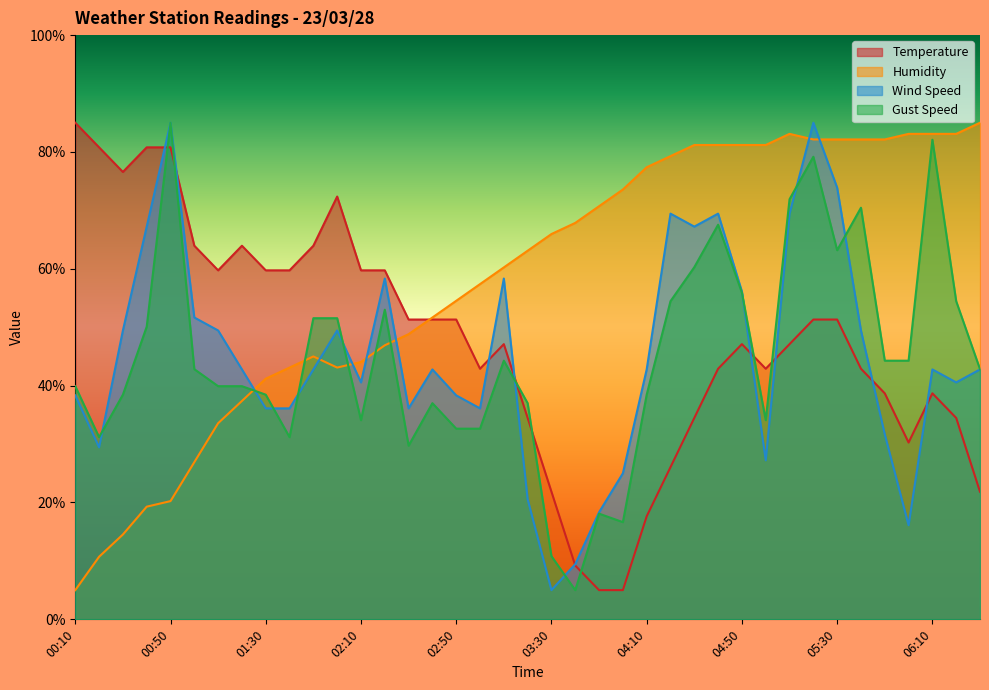

Does the chart have visible grid lines?

No